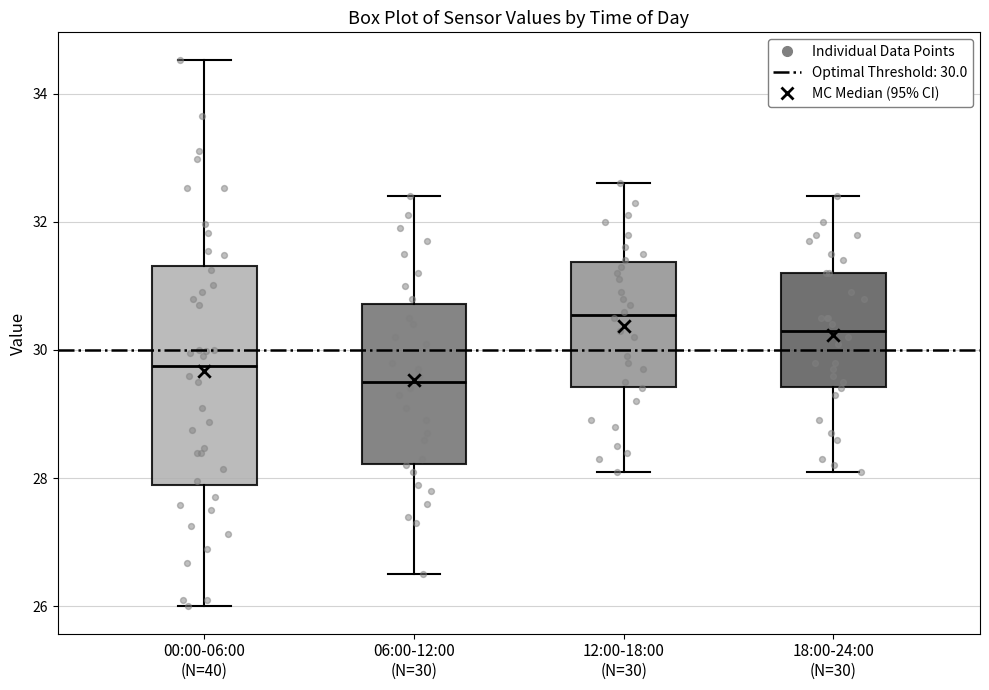

Where does the upper whisker of the box for 06:00-12:00 (N=30) end on the y-axis? The values are not printed on the chart, so give them approximately, as read against the axis.

32.4